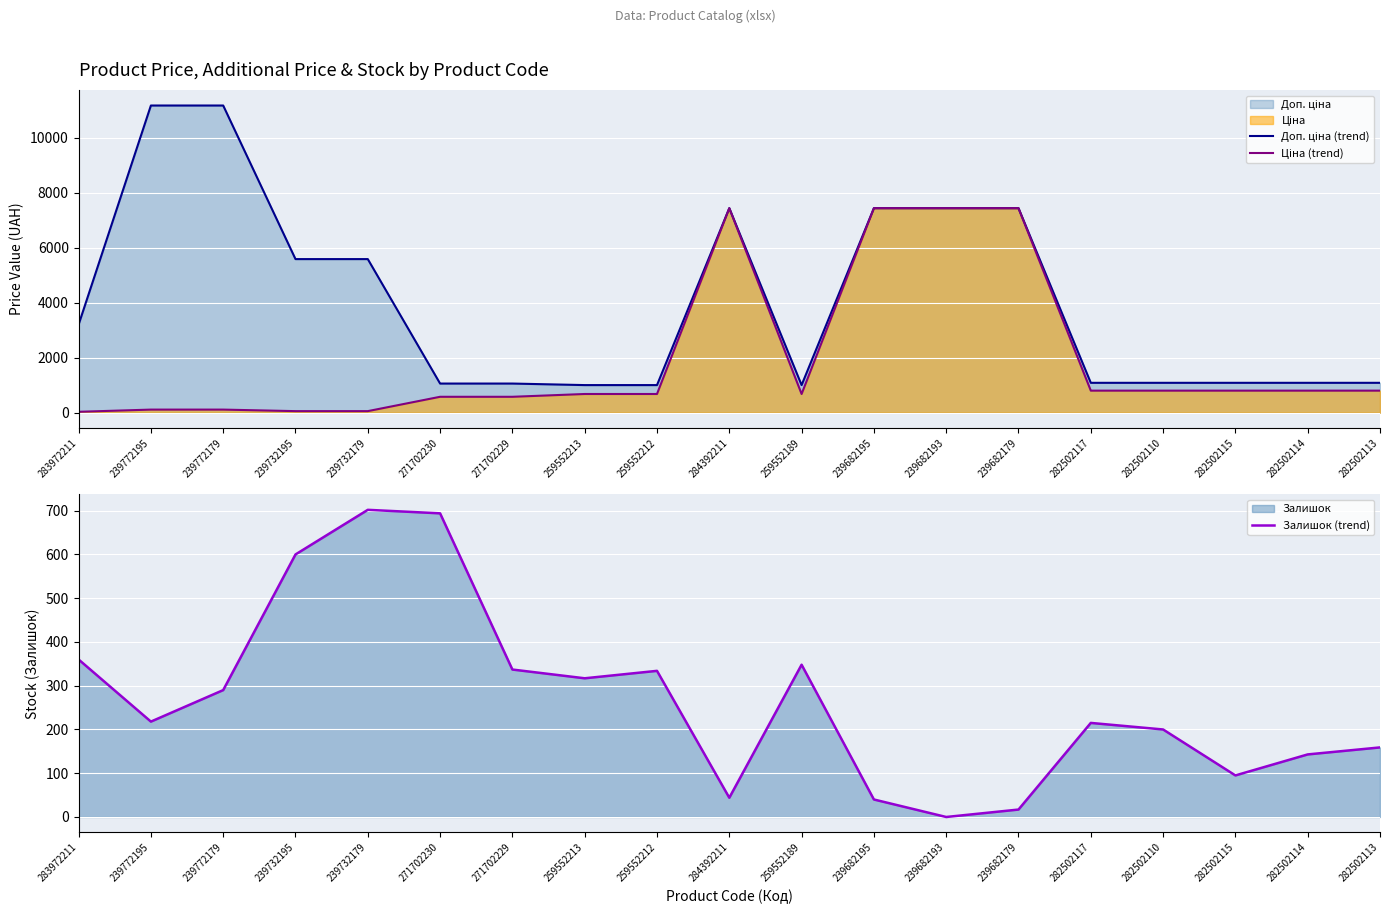

At which category is the sum across all series the highest?

284392211